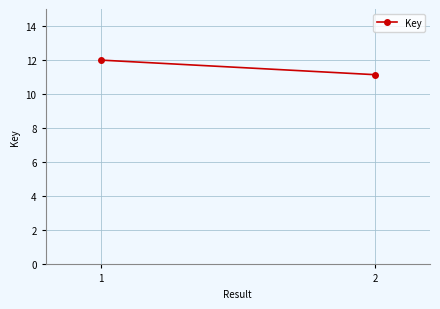

Which label corresponds to the smallest value in the chart?

2